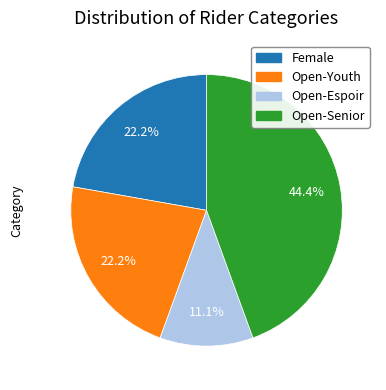

To the nearest percent, what is the average slice percentage?

25%